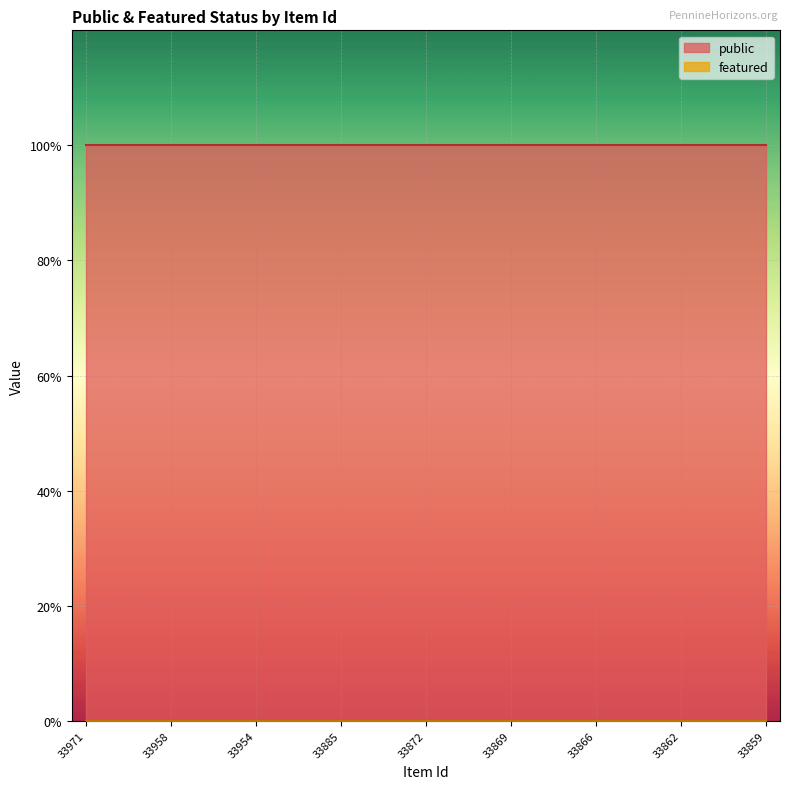

Which series has the widest spread of values?

public